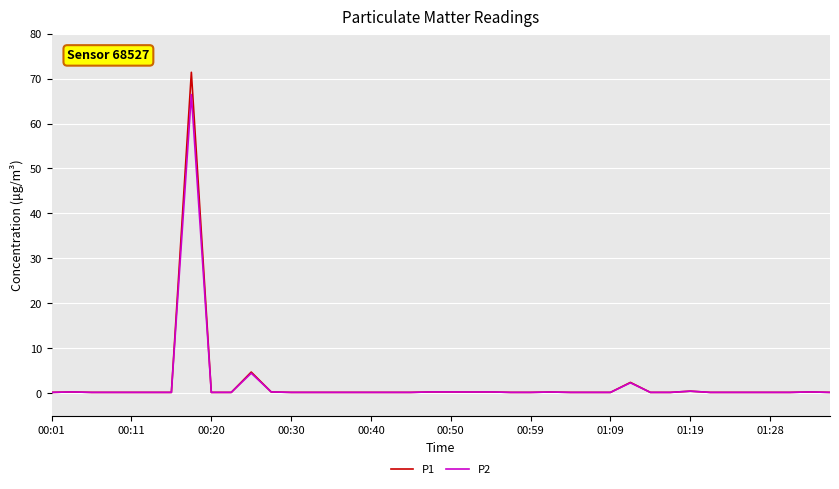

List the series in order of their peak value, lowest first.

P2, P1